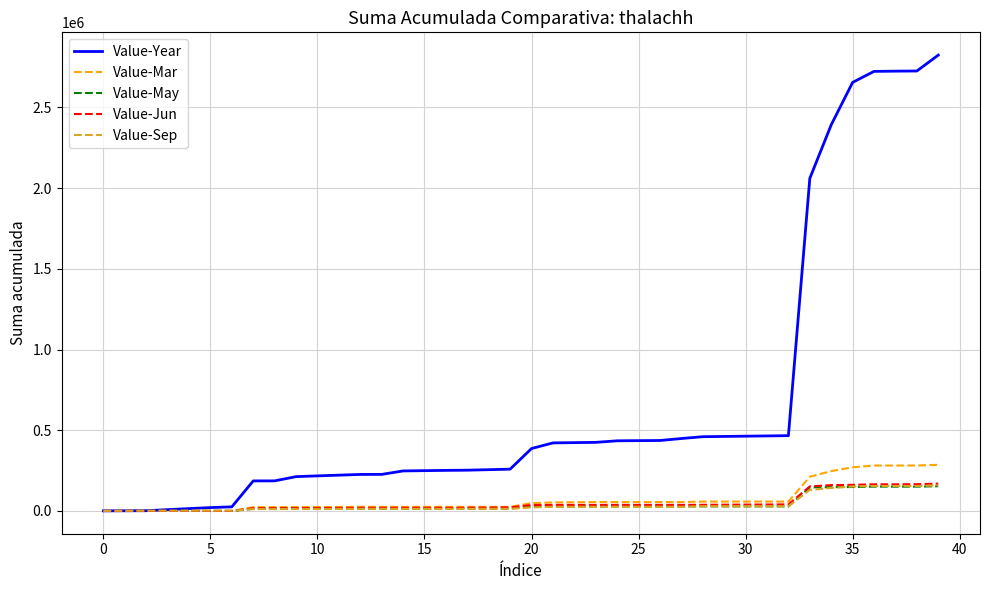

What is the highest value of the Value-Year series?

2824470